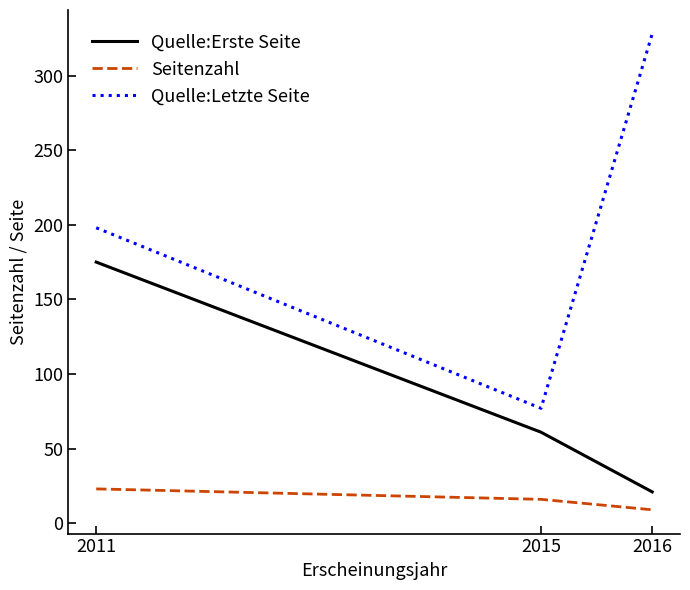

The Quelle:Letzte Seite series shows 77 at 2015. True or false?

True